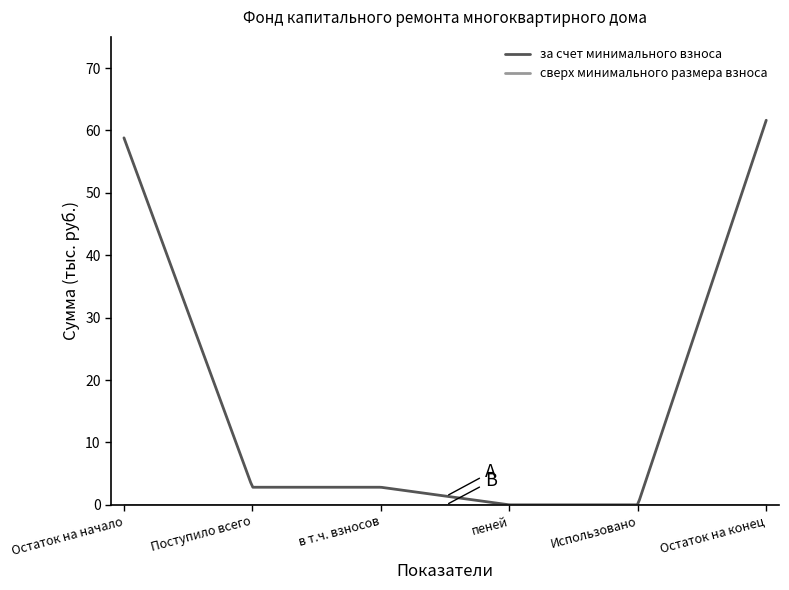

Which series has the widest spread of values?

за счет минимального взноса